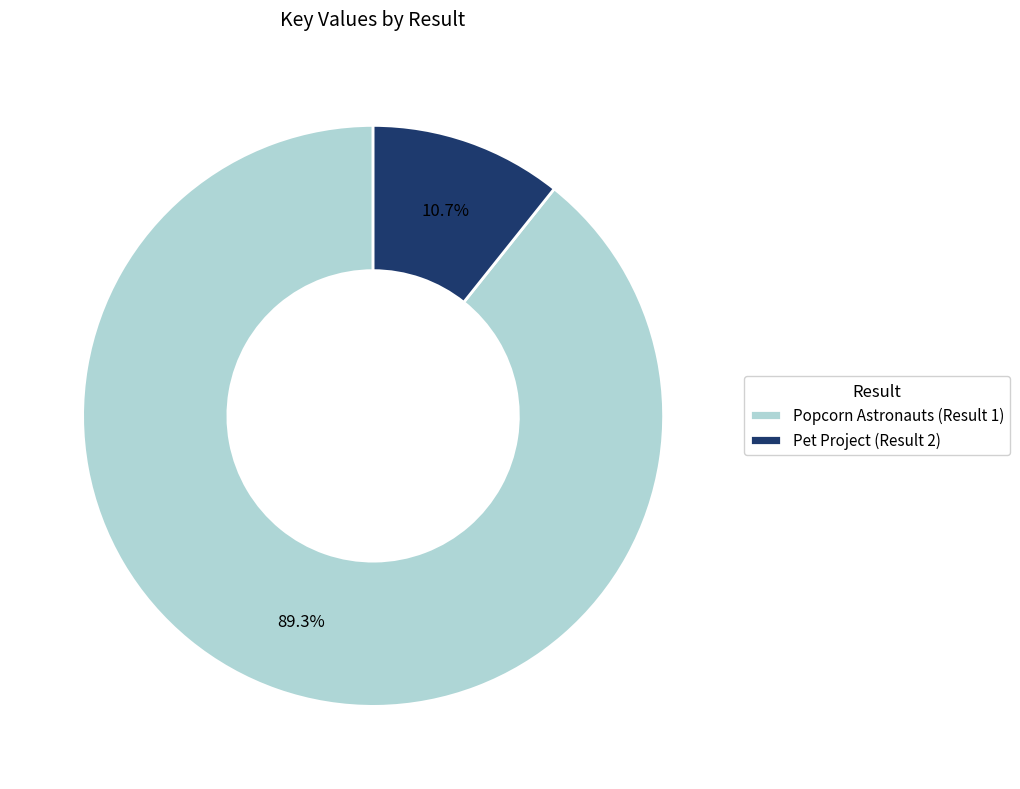

Approximately how many times larger is the value at Popcorn Astronauts (Result 1) compared to Pet Project (Result 2)?

8.3